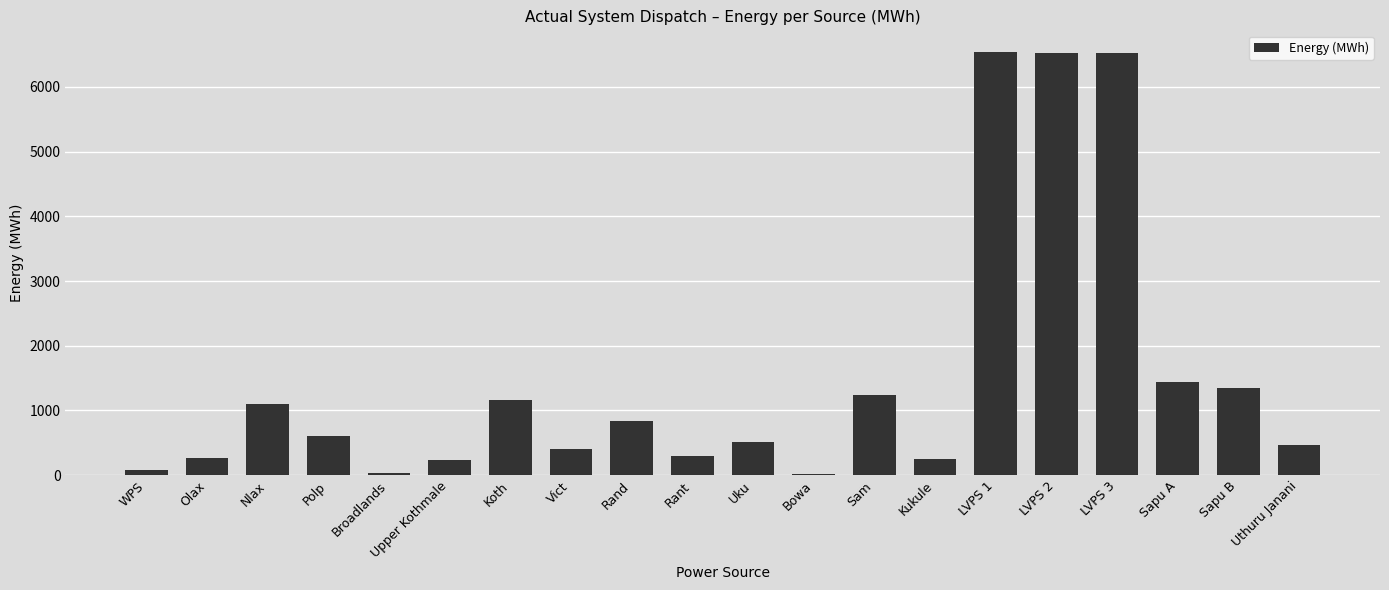

Which has a higher value, LVPS 1 or Vict?

LVPS 1